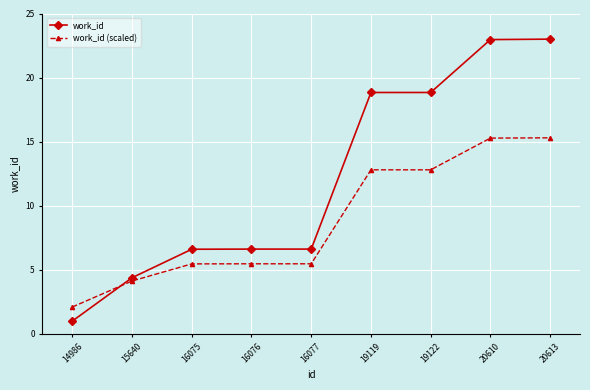

Read the work_id (scaled) value at 15640.

4.1